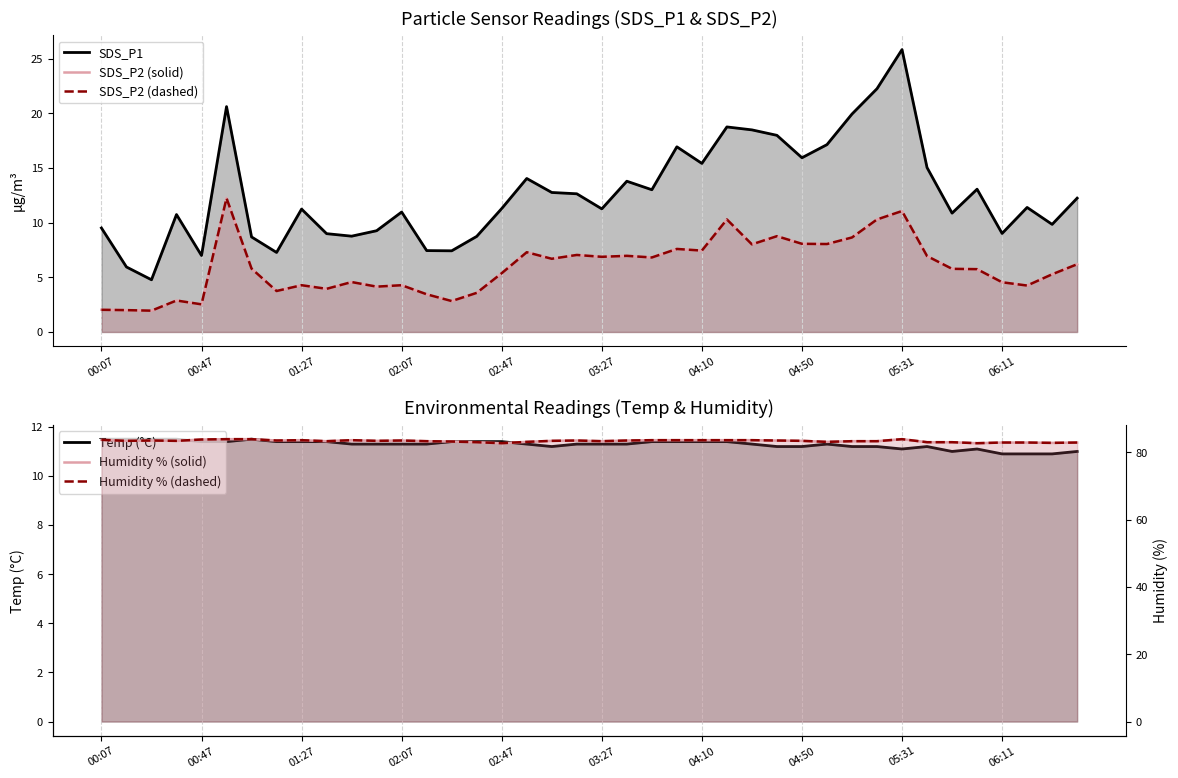

What is the difference between the second highest and second lowest values in the Temp (°C) series?

0.6